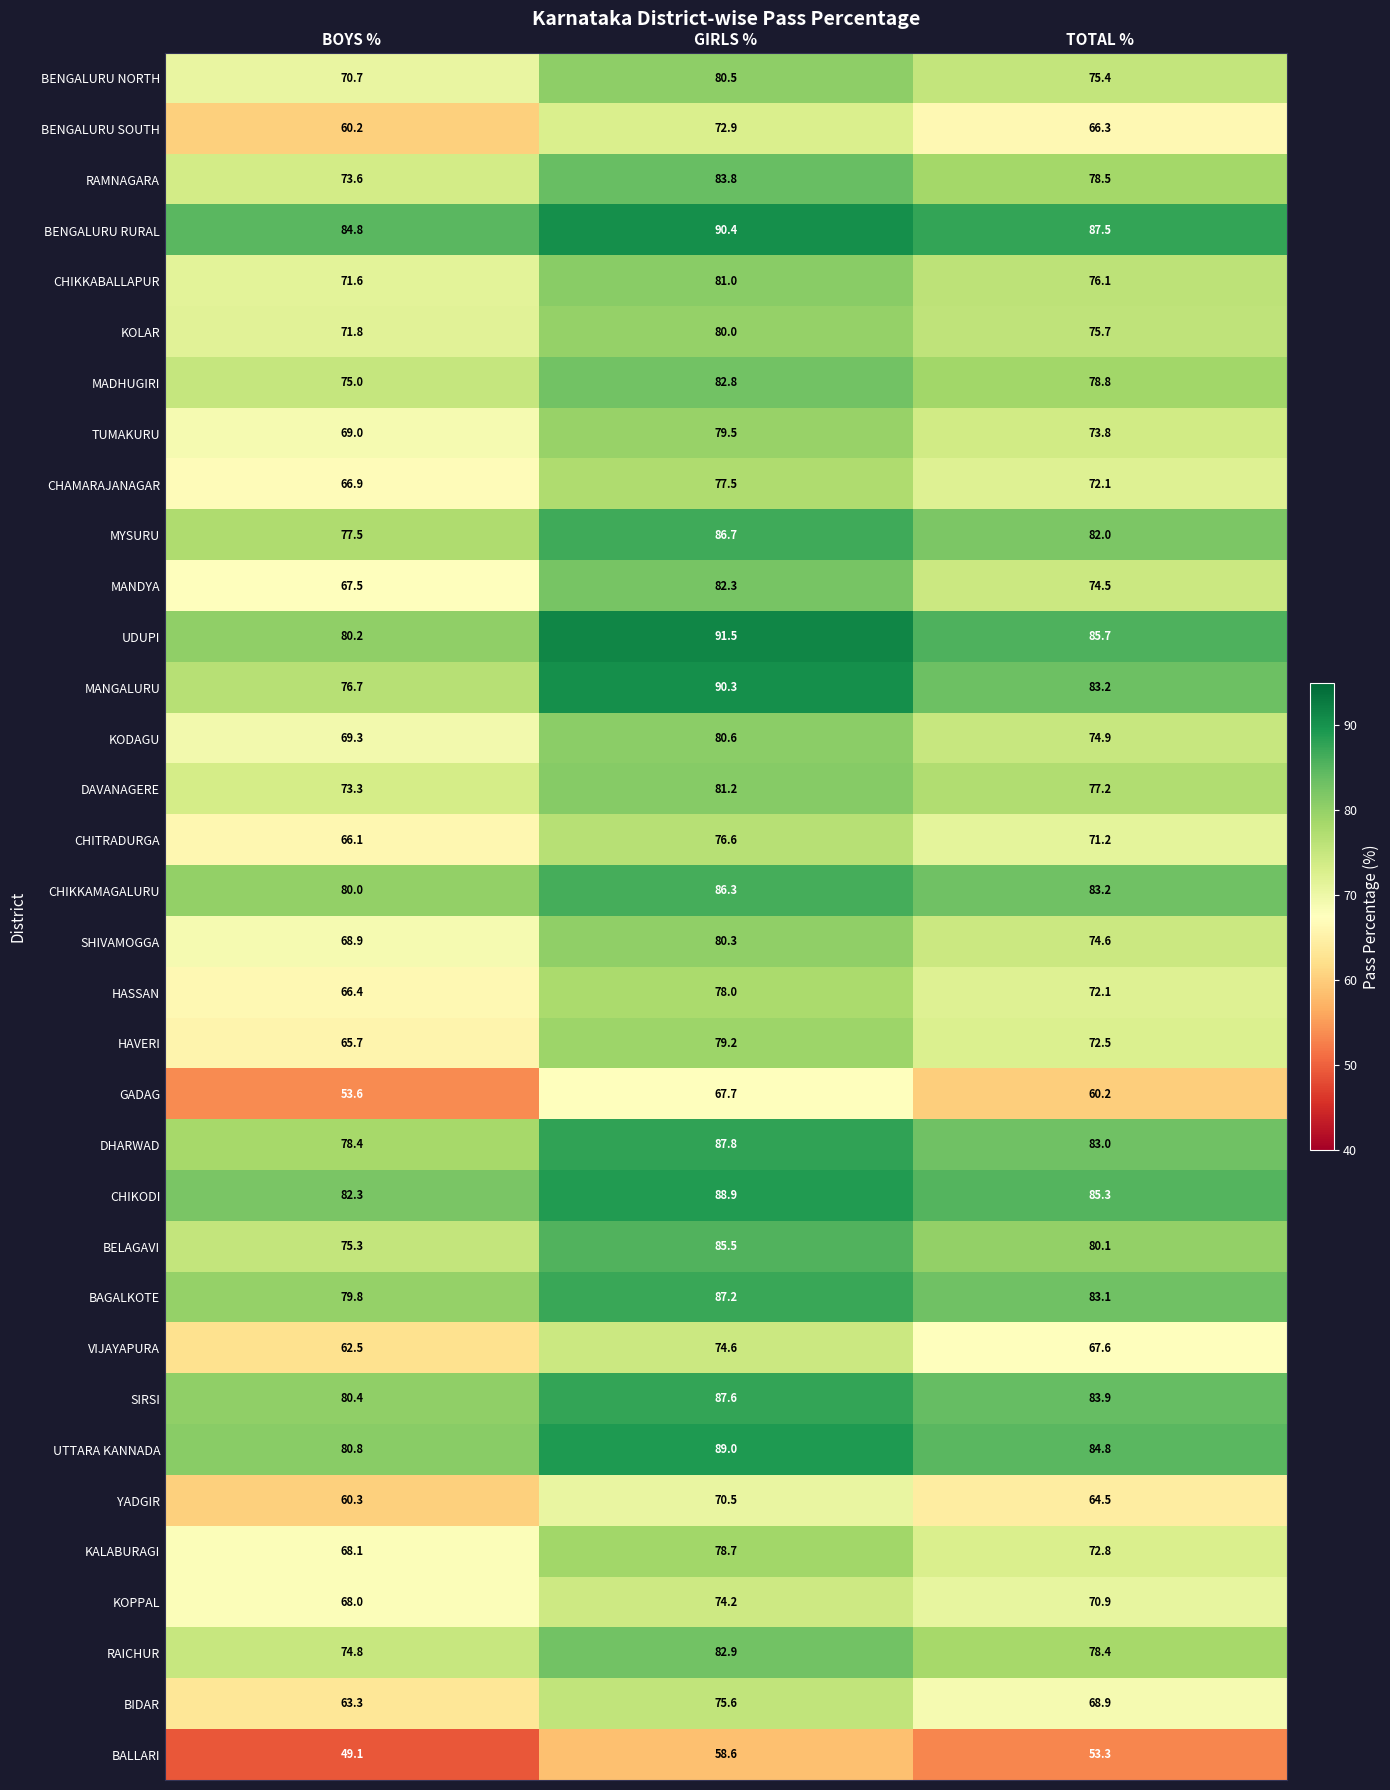

What is the difference between the CHIKODI values at TOTAL % and GIRLS %?

3.6